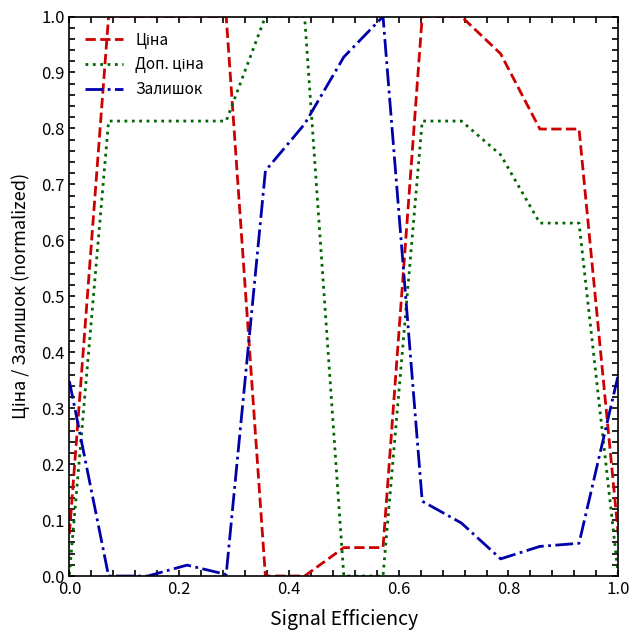

What is the greatest value displayed?

1.0